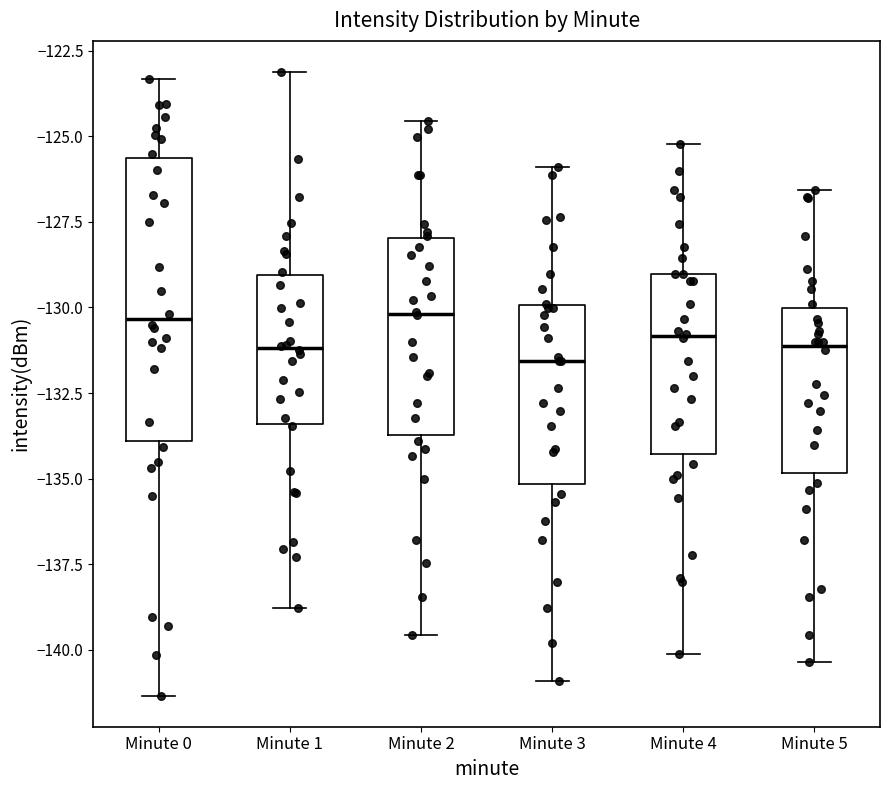

Reading left to right, transcribe this box plot: for each box, give where its median line is, the range the box spans, and where its two whiskers end, as read against the y-axis. The values are not printed on the chart, so give them approximately, as read against the axis.

Minute 0: median -130.5, box -134.0 to -125.5, whiskers -141.5 to -123.5
Minute 1: median -131.0, box -133.5 to -129.0, whiskers -139.0 to -123.0
Minute 2: median -130.0, box -133.5 to -128.0, whiskers -139.5 to -124.5
Minute 3: median -131.5, box -135.0 to -130.0, whiskers -141.0 to -126.0
Minute 4: median -131.0, box -134.5 to -129.0, whiskers -140.0 to -125.0
Minute 5: median -131.0, box -135.0 to -130.0, whiskers -140.5 to -126.5